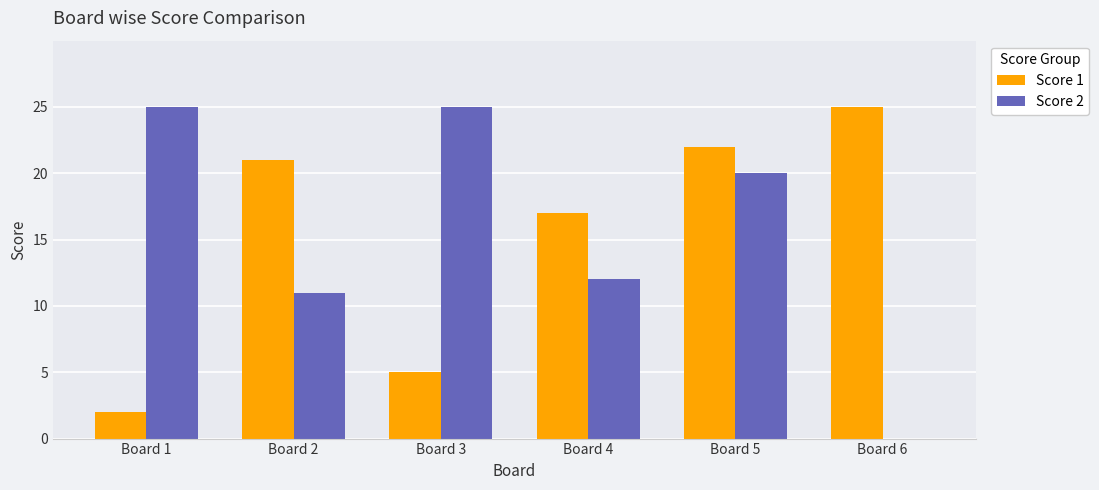

Does the chart contain stacked bars?

No